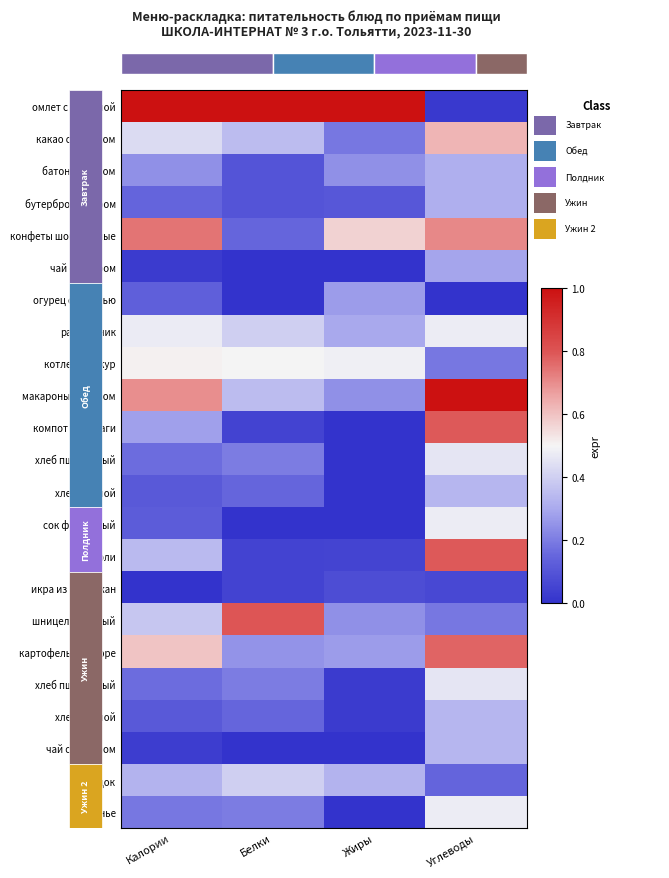

How many distinct data groups are displayed?

23